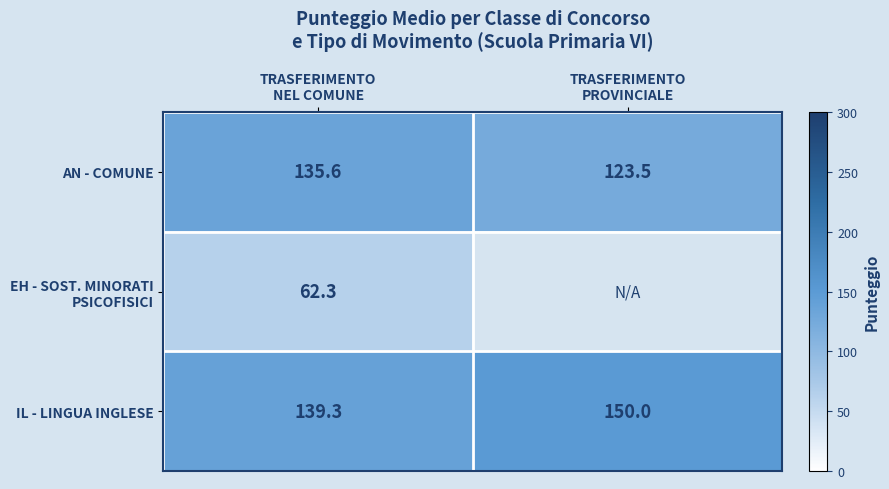

Which category has the highest value in the AN - COMUNE series?

TRASFERIMENTO NEL COMUNE